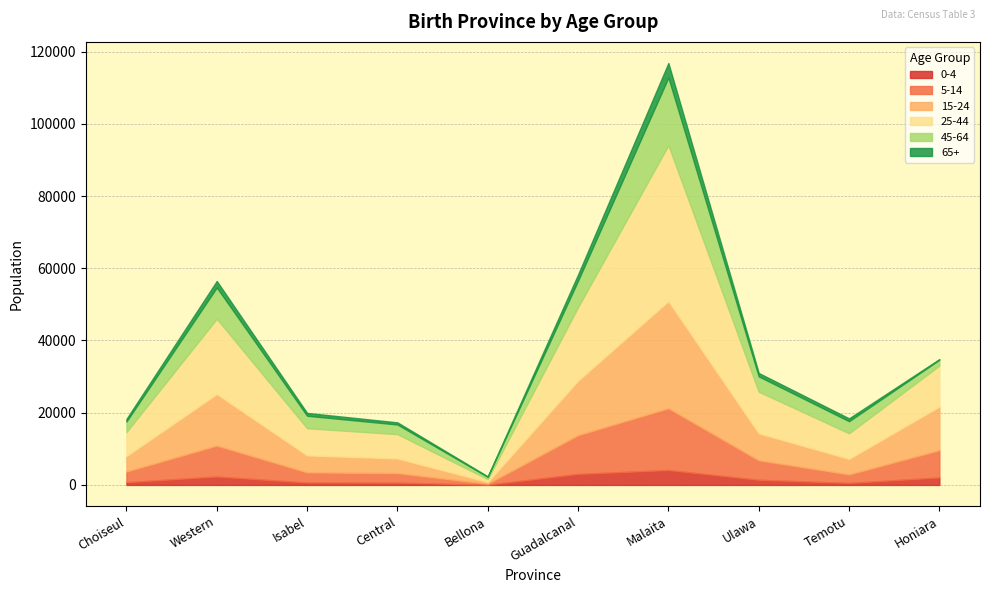

What is the difference between the 15-24 values at Guadalcanal and Choiseul?

10830